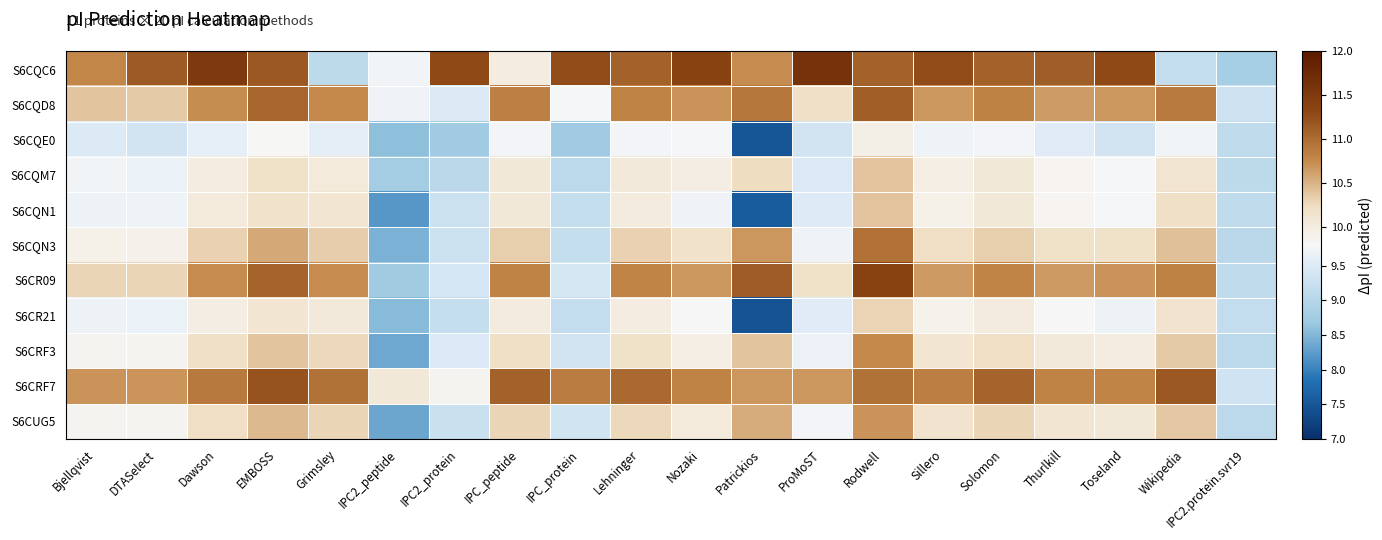

At which category is the sum across all series the highest?

Rodwell